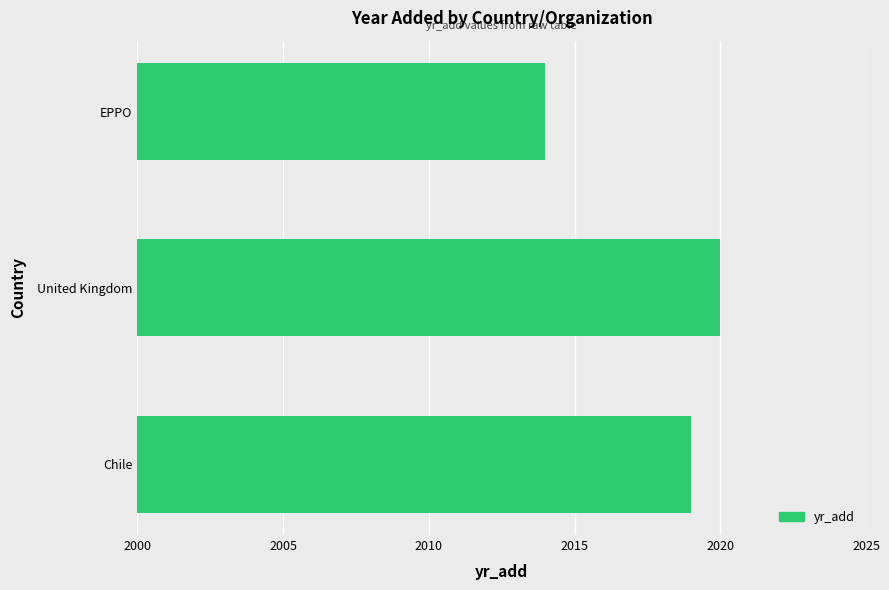

Count the number of data series in this chart.

1